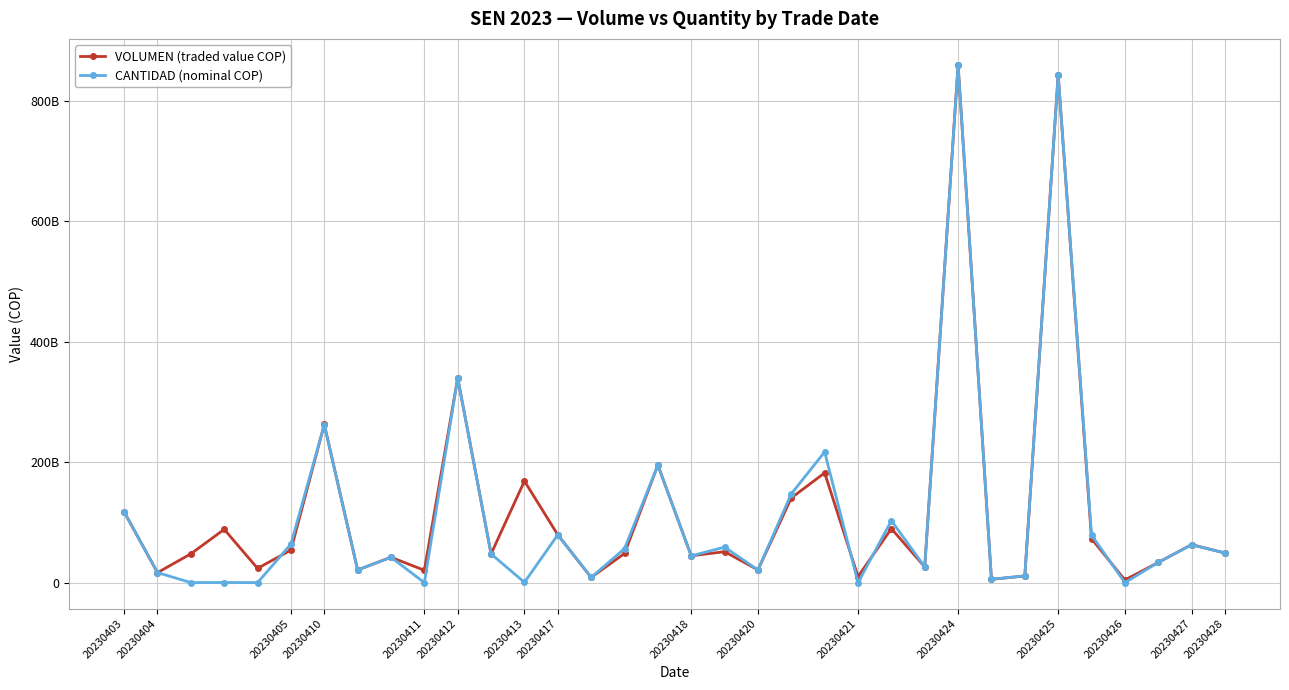

What are all the series names shown in the legend?

VOLUMEN (traded value COP), CANTIDAD (nominal COP)